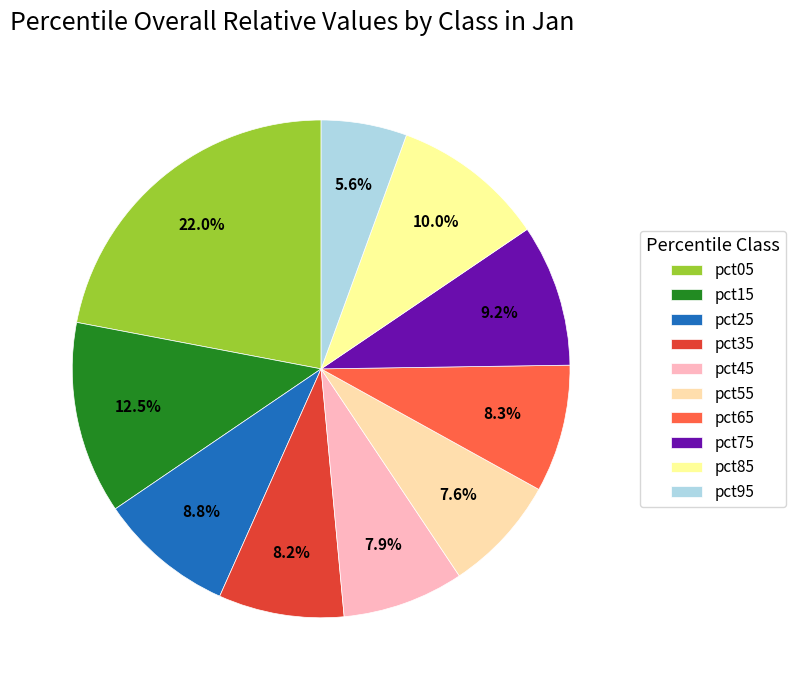

Combined, do pct05 and pct95 account for over 50%?

No